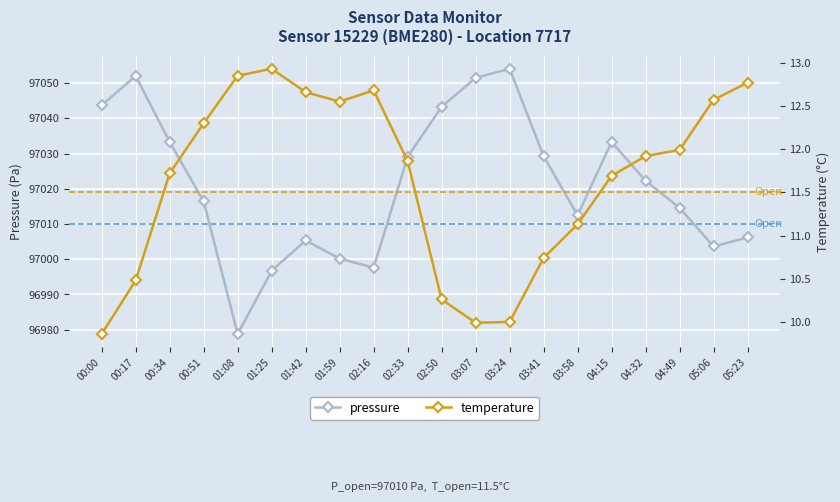

Which has a higher value, 03:07 or 01:42?

03:07